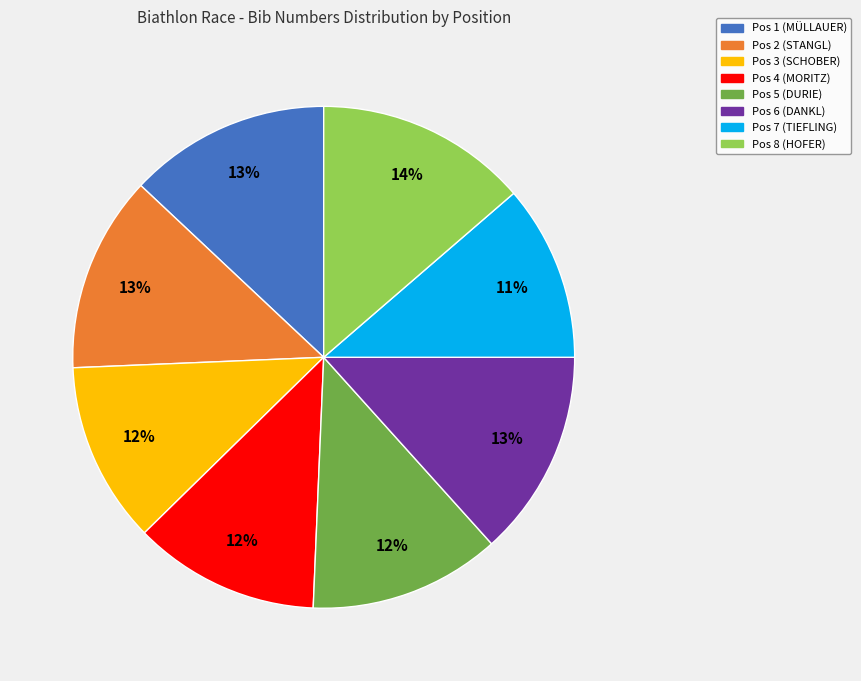

What is the ratio of the value at Pos 1 (MÜLLAUER) to the value at Pos 2 (STANGL)?

1.0